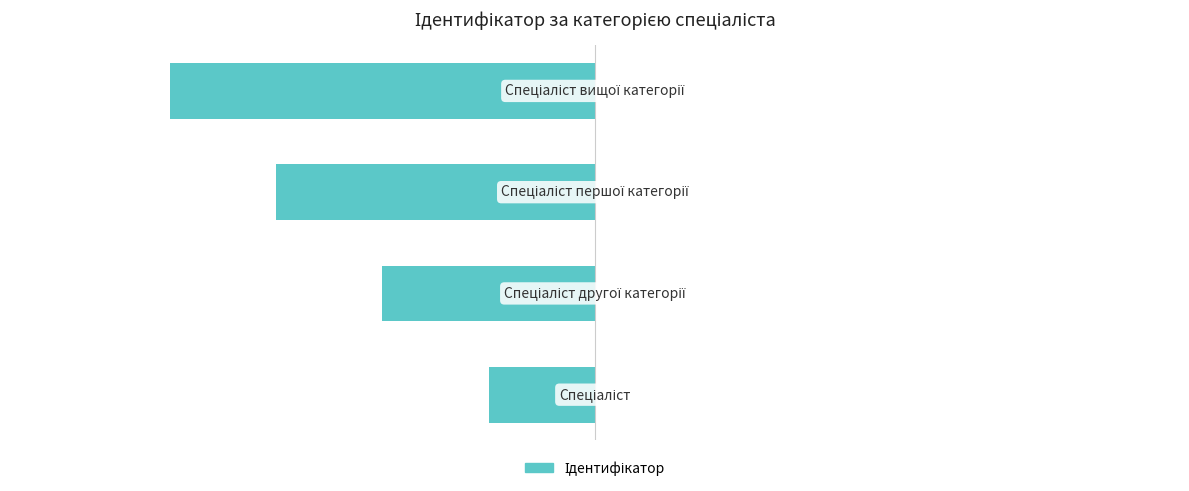

Are the bars horizontal?

Yes